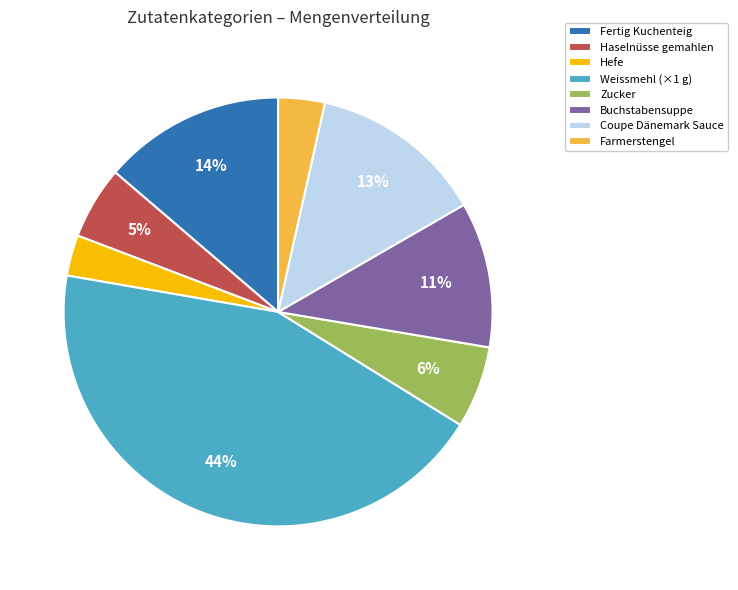

Is it true that Coupe Dänemark Sauce is 13% of the pie?

True